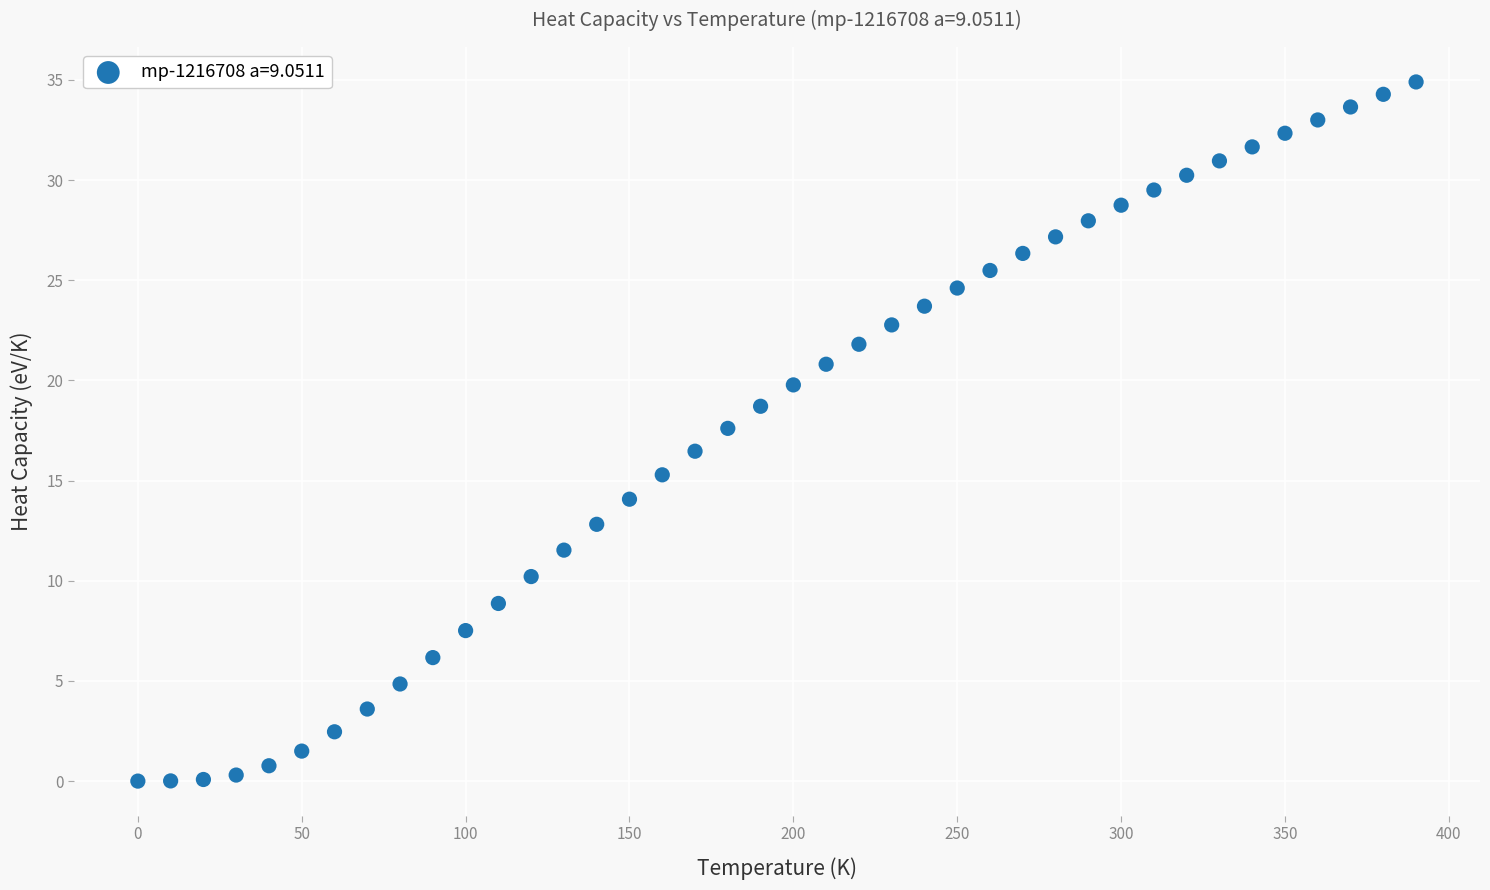

What is the range of Y values (max minus min)?

34.9